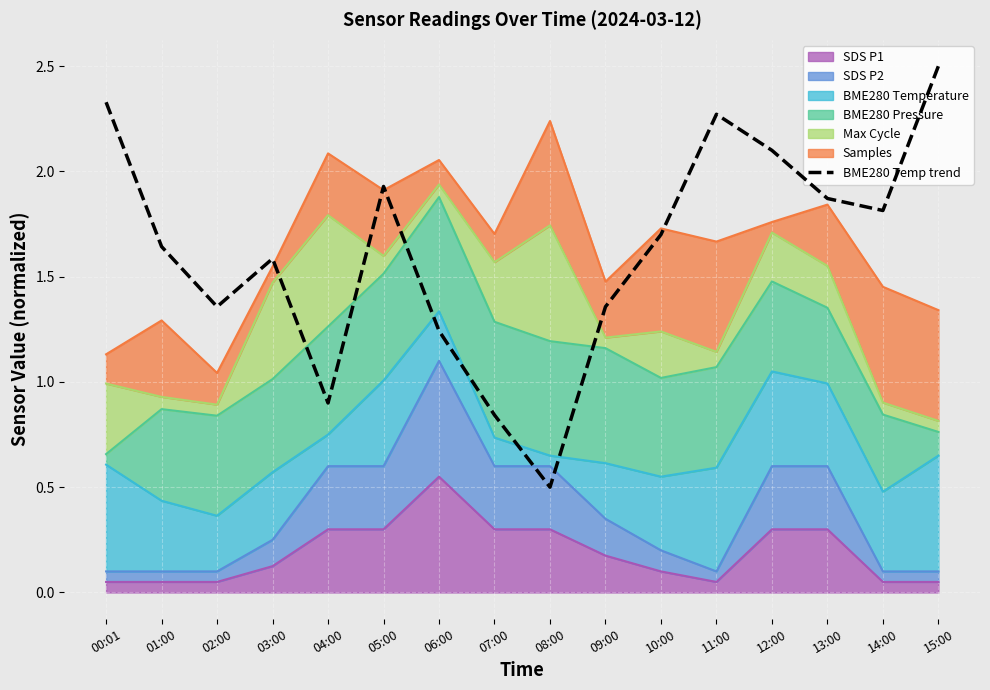

What is the difference between the values at 10:00 and 13:00?

0.2